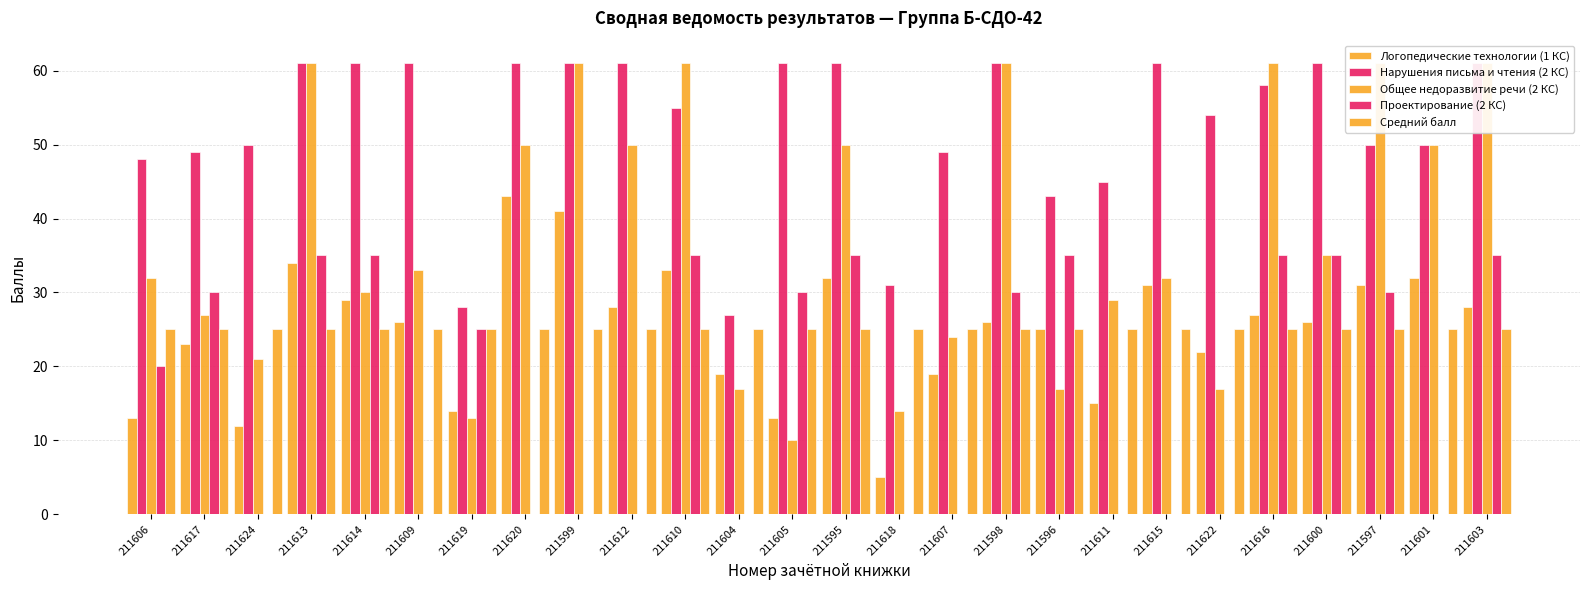

Where does the Проектирование (2 КС) series first go above 25?

211617